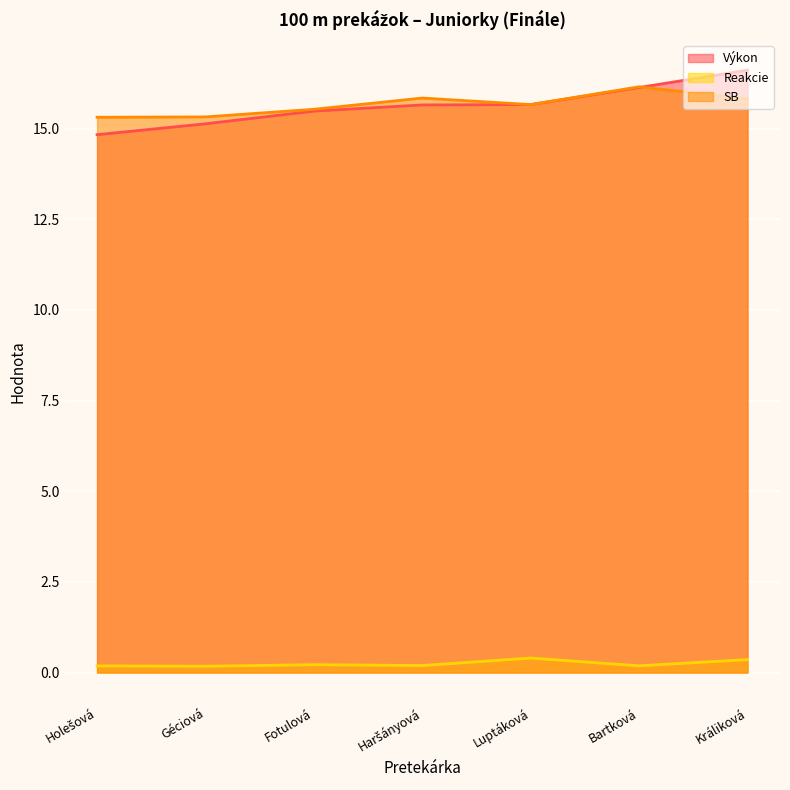

How many lines are shown in the chart?

3